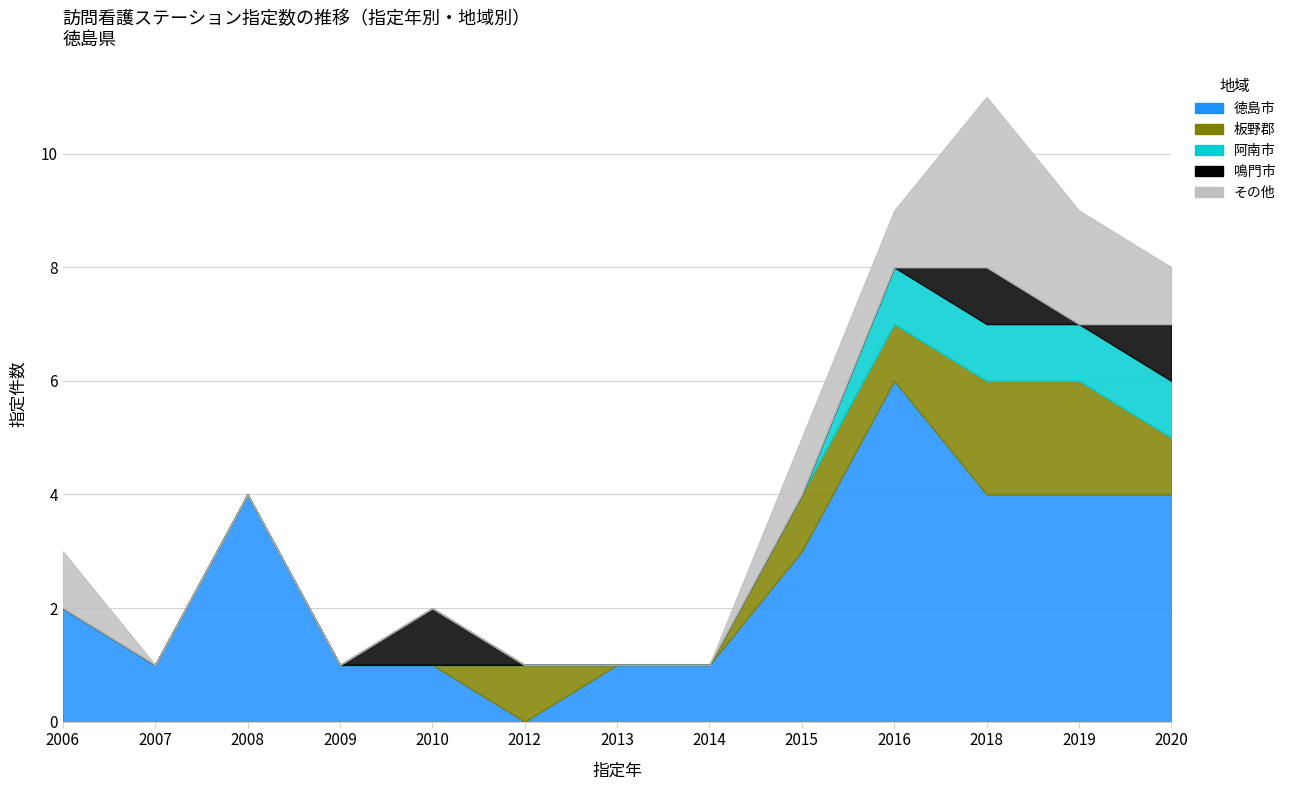

What value does the 徳島市 series have at 2018?

4